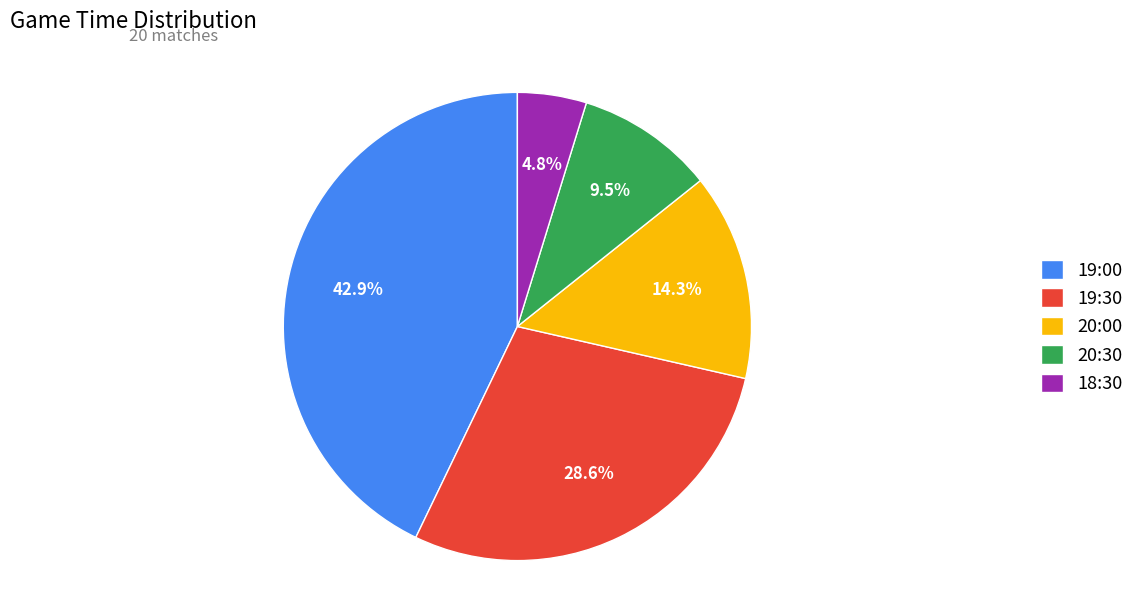

Between 19:00 and 18:30, which is larger?

19:00